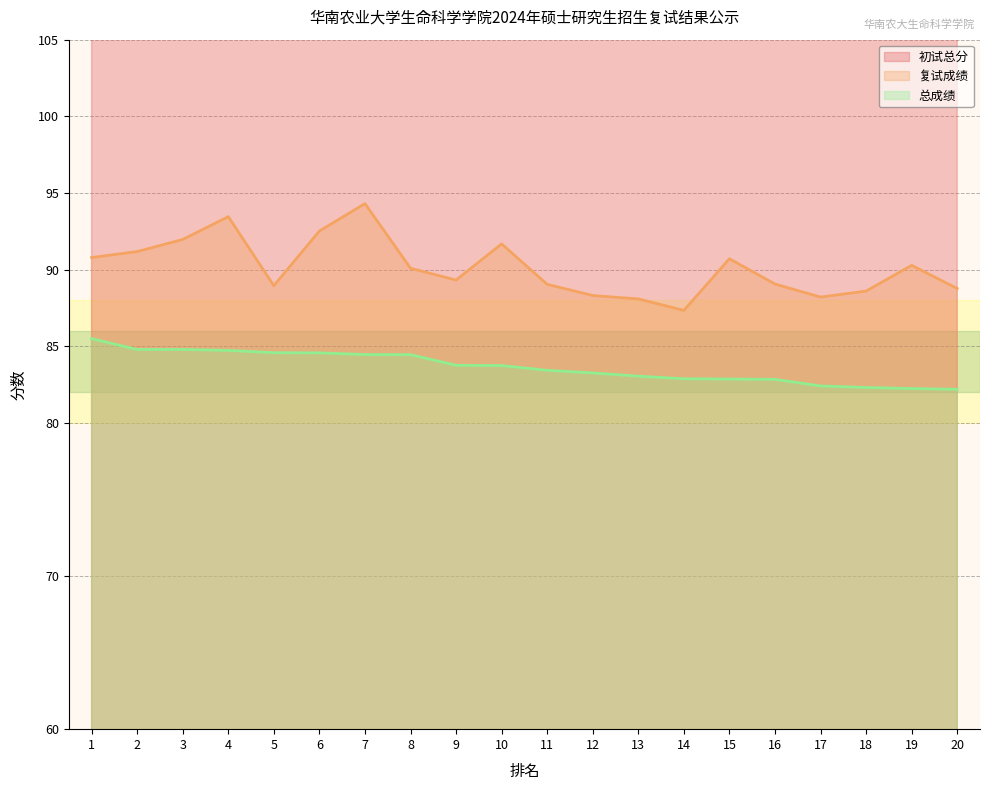

Reading left to right, list all the values displayed in this chart.

初试总分: 1=401.0	2=392.0	3=388.0	4=380.0	5=401.0	6=383.0	7=373.0	8=394.0	9=391.0	10=379.0	11=389.0	12=391.0	13=390.0	14=392.0	15=375.0	16=383.0	17=383.0	18=380.0	19=371.0	20=378.0
复试成绩: 1=90.8	2=91.2	3=92.0	4=93.5	5=88.9	6=92.5	7=94.3	8=90.1	9=89.3	10=91.7	11=89.0	12=88.3	13=88.1	14=87.3	15=90.7	16=89.0	17=88.2	18=88.6	19=90.3	20=88.8
总成绩: 1=85.5	2=84.8	3=84.8	4=84.7	5=84.6	6=84.6	7=84.5	8=84.4	9=83.8	10=83.7	11=83.4	12=83.2	13=83.0	14=82.9	15=82.8	16=82.8	17=82.4	18=82.3	19=82.2	20=82.2